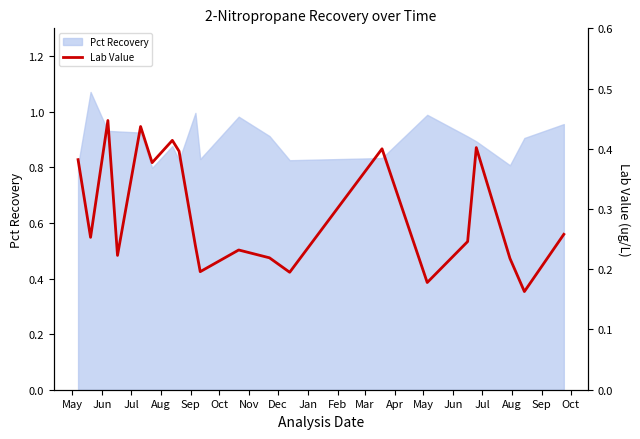

The value at Nov is 0.7. True or false?

False